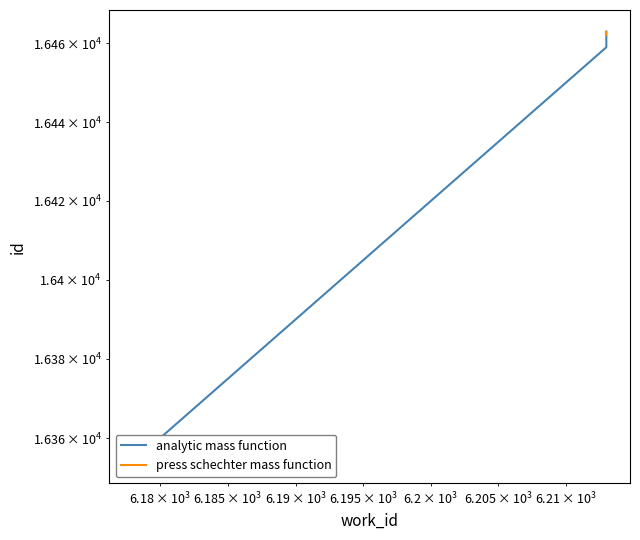

What is the change in value from 6178 to 6213?

+105